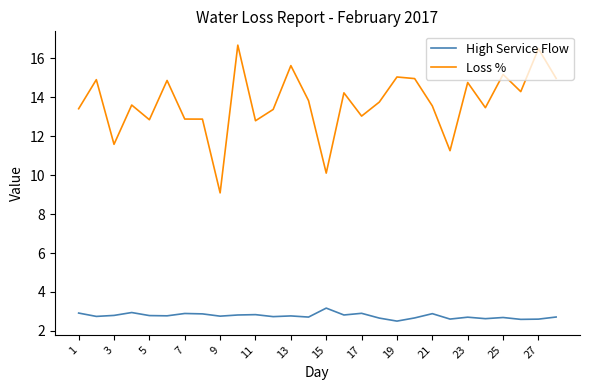

What is the smallest value displayed?

2.5